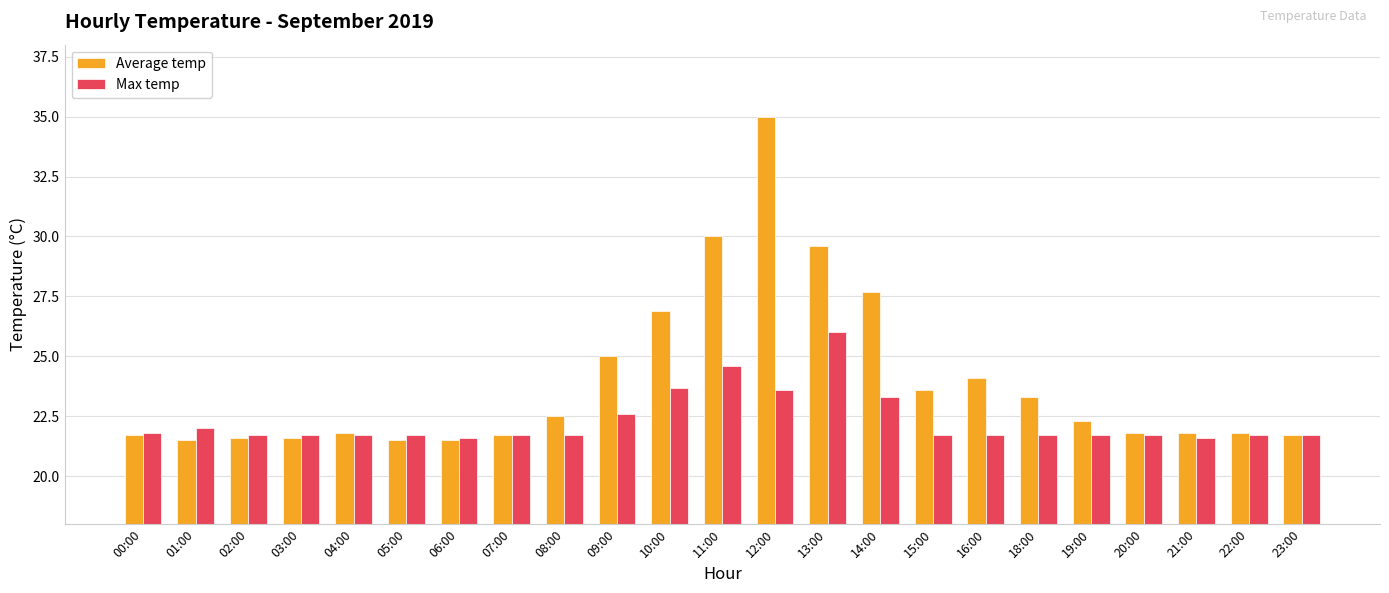

How many bars are there in each group?

2